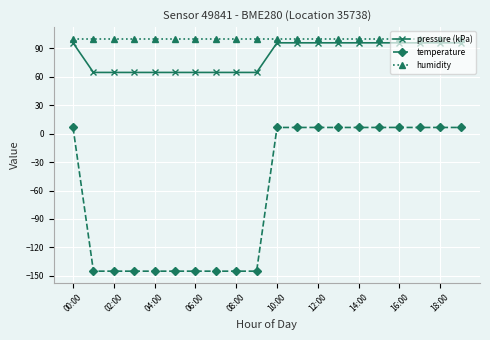

What is the value of the temperature point at the 4th from the left?

-145.0